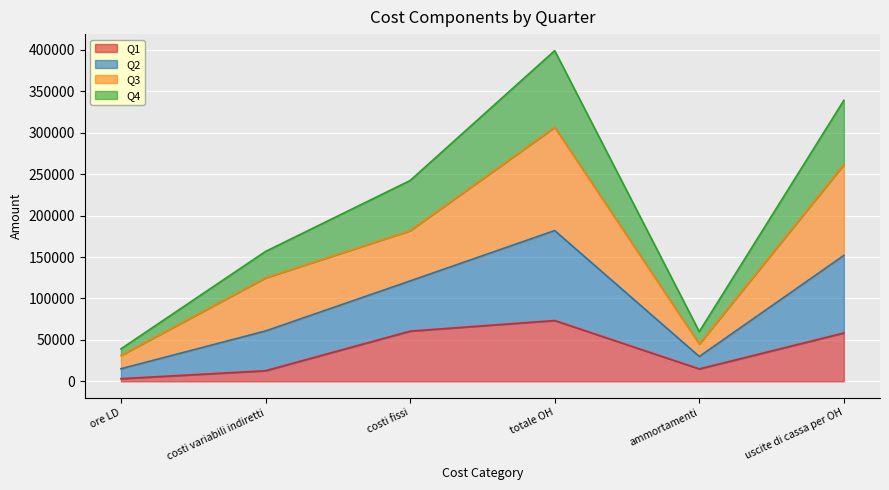

What is the total value across all series at uscite di cassa per OH?

339200